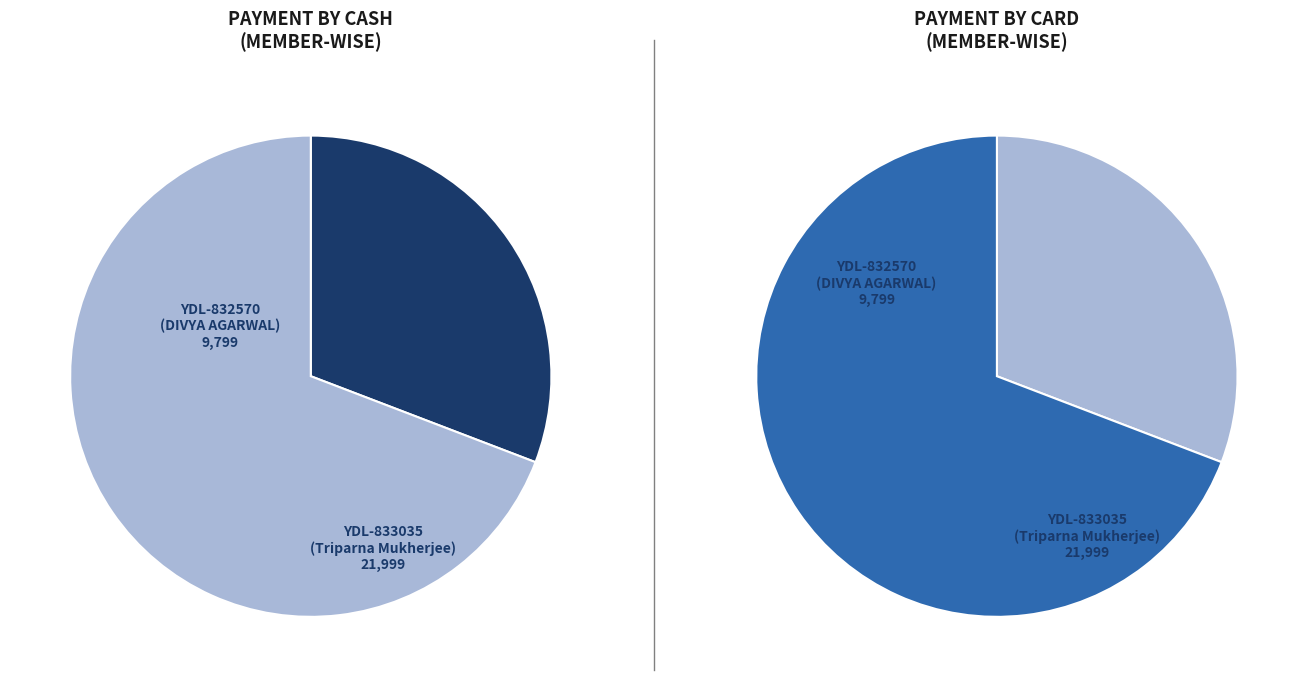

What is the total percentage of YDL-833035
(Triparna Mukherjee) and YDL-832570
(DIVYA AGARWAL)?

100.0%